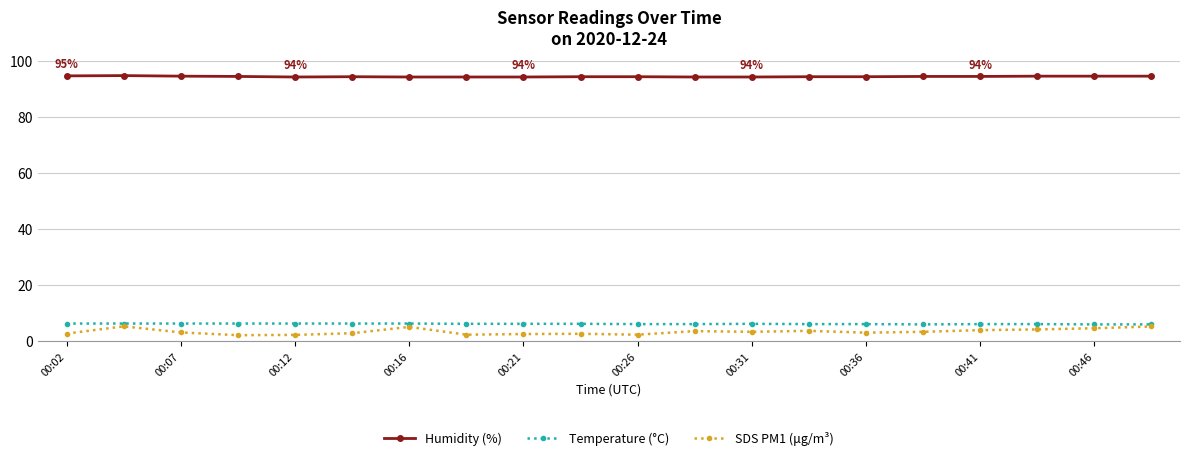

How many lines are shown in the chart?

3